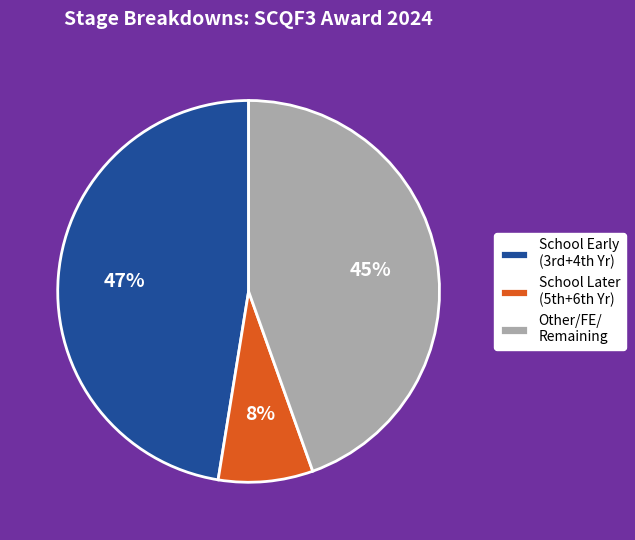

To the nearest percent, what is the average slice percentage?

33%